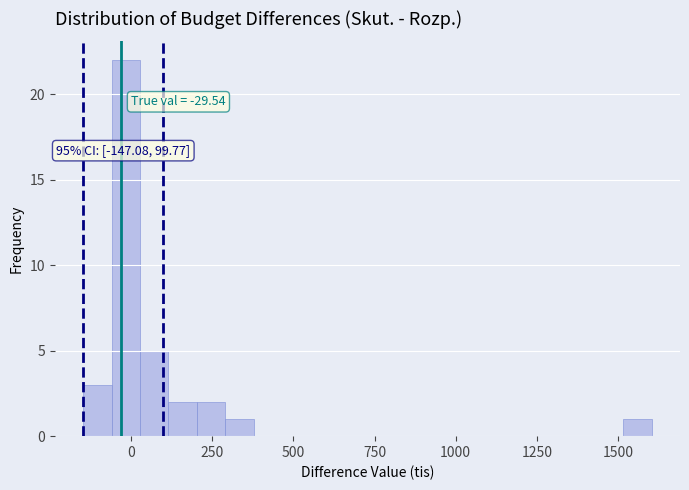

Around what value on the x-axis is the tallest bar? Give the approximate position of its centre, as read against the axis.

0